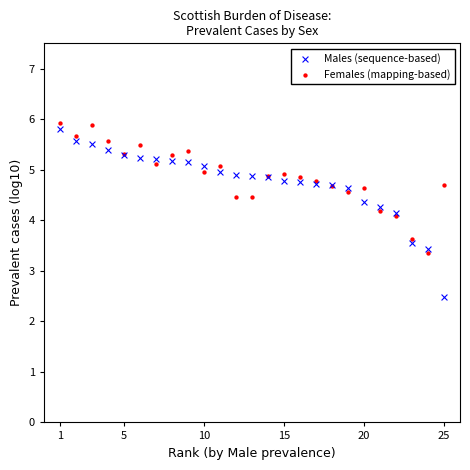

What are all the series names shown in the legend?

Males (sequence-based), Females (mapping-based)